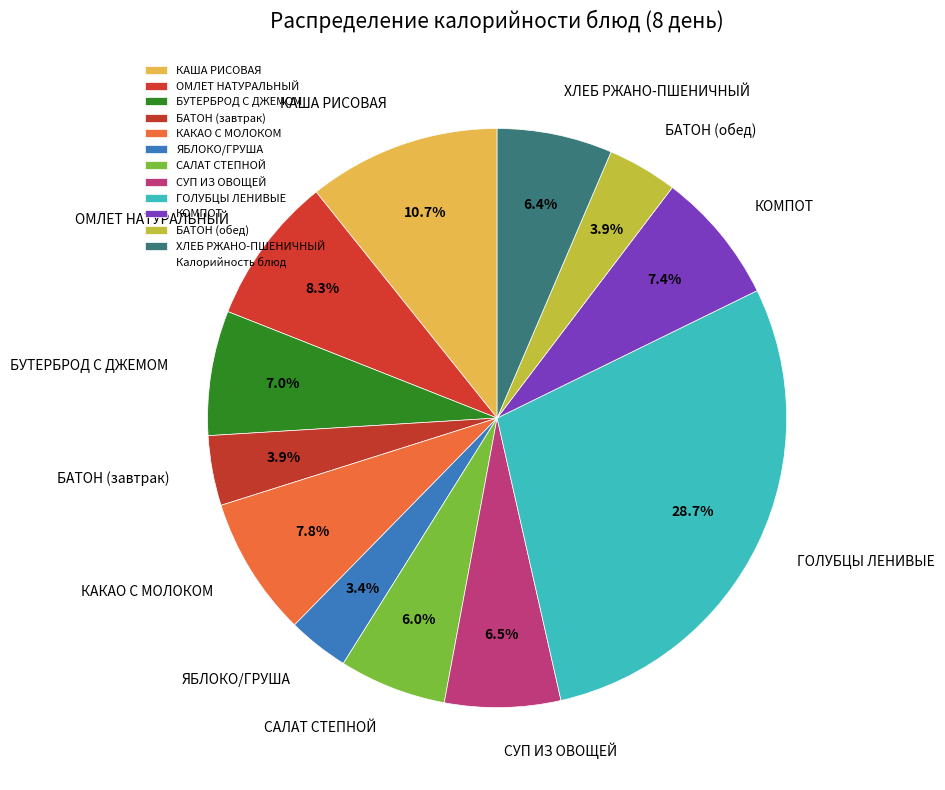

What percentage is NOT represented by ОМЛЕТ НАТУРАЛЬНЫЙ?

91.7%